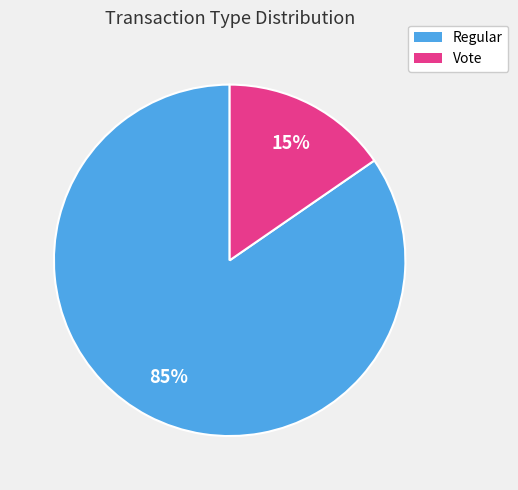

The Regular slice represents 85% of the pie. True or false?

True